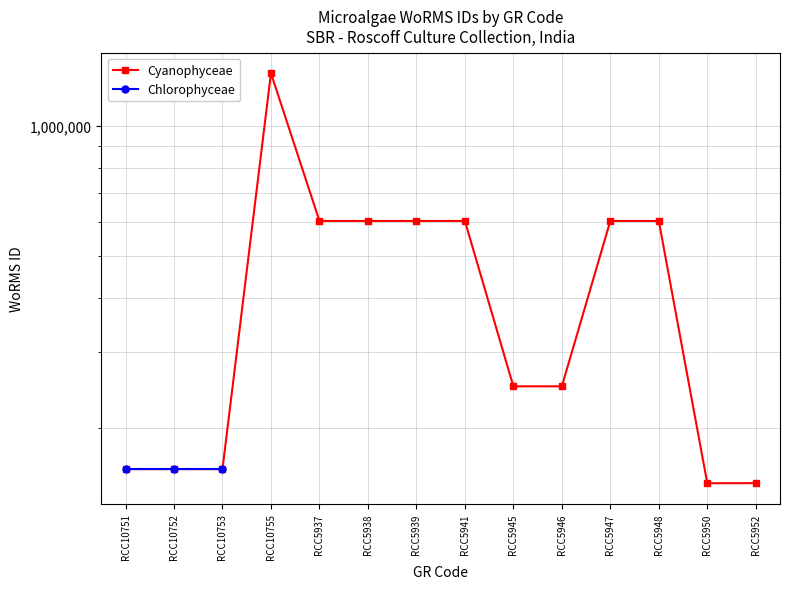

Reading left to right, list all the values displayed in this chart.

160541	160541	160541	1327365	603429	603429	603429	603429	249731	249731	603429	603429	148912	148963